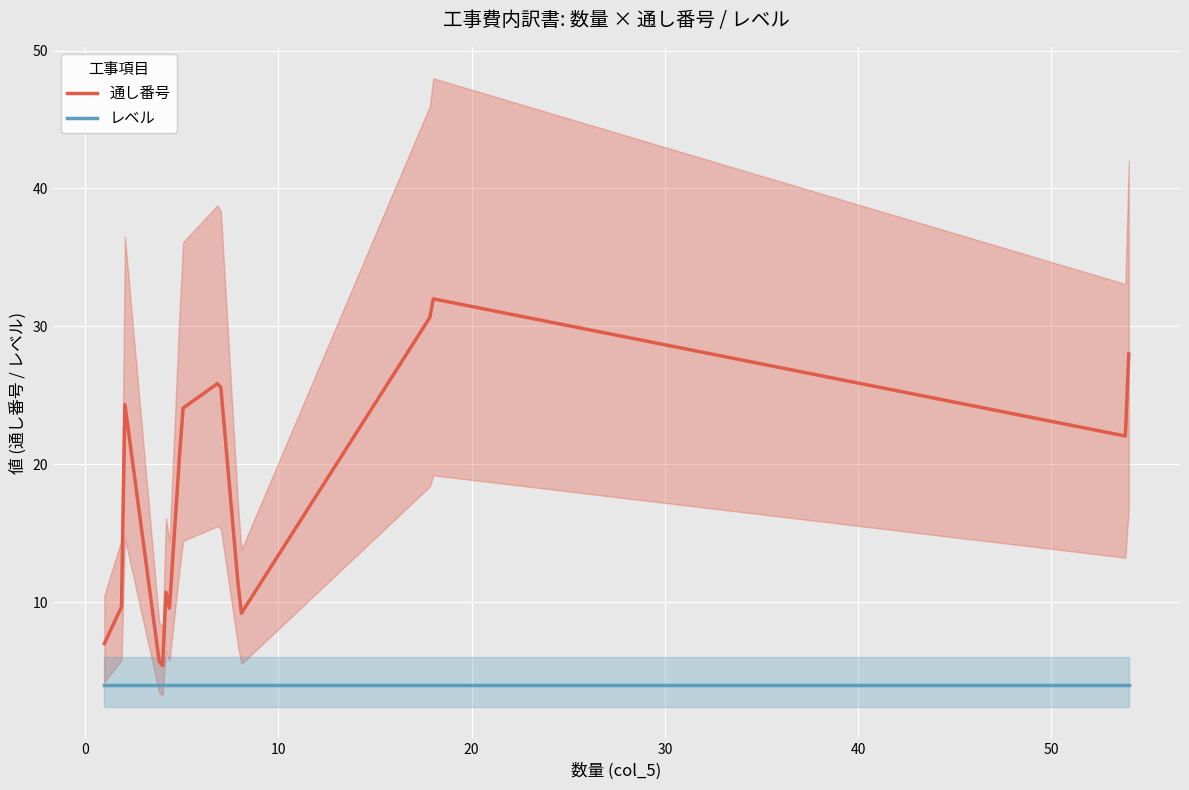

Which series has the largest total across all categories?

通し番号